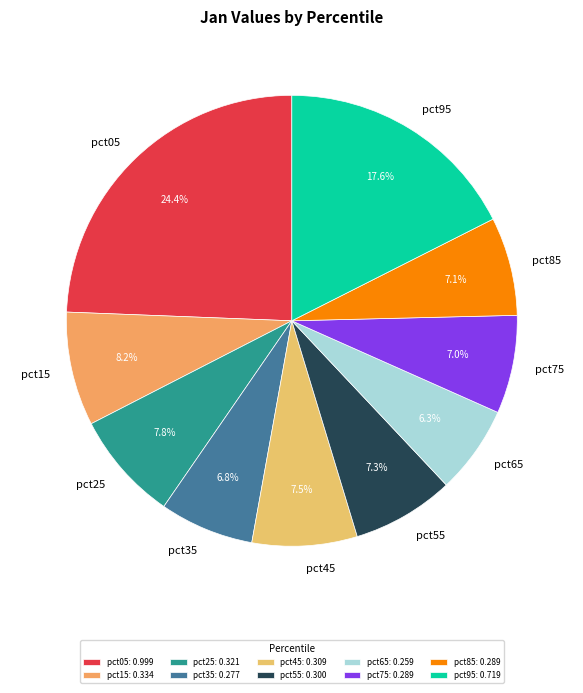

True or false: pct95 accounts for 27% of the total.

False